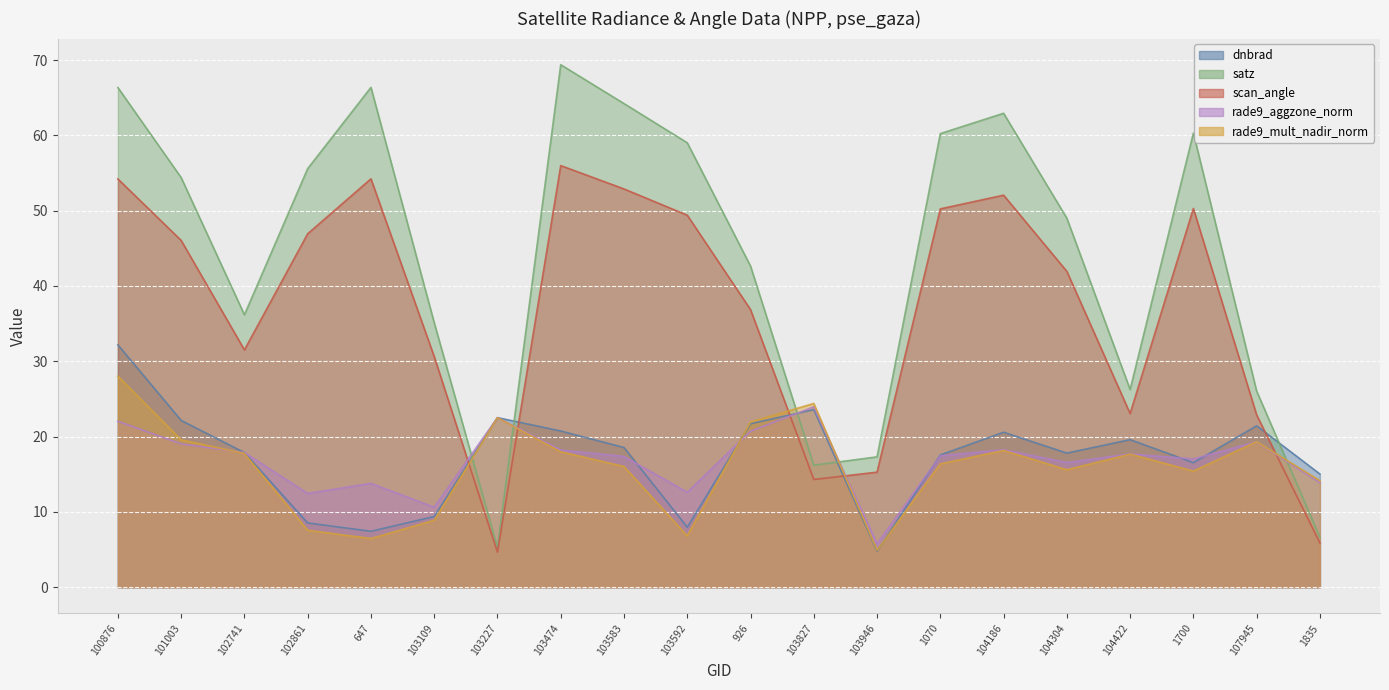

In rade9_mult_nadir_norm, how many points are higher than both neighbors (excluding endpoints)?

5